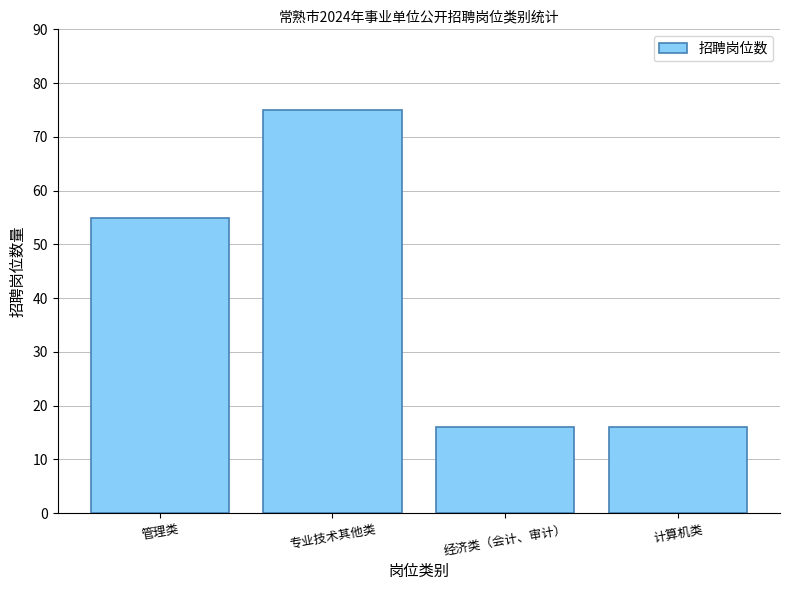

What is the approximate value at 管理类?

55